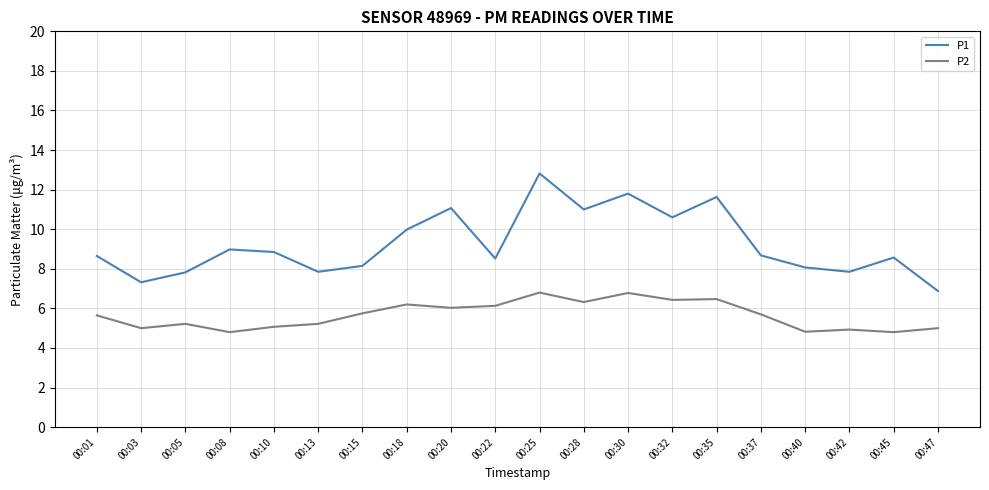

Which category has the highest value in the P1 series?

00:25